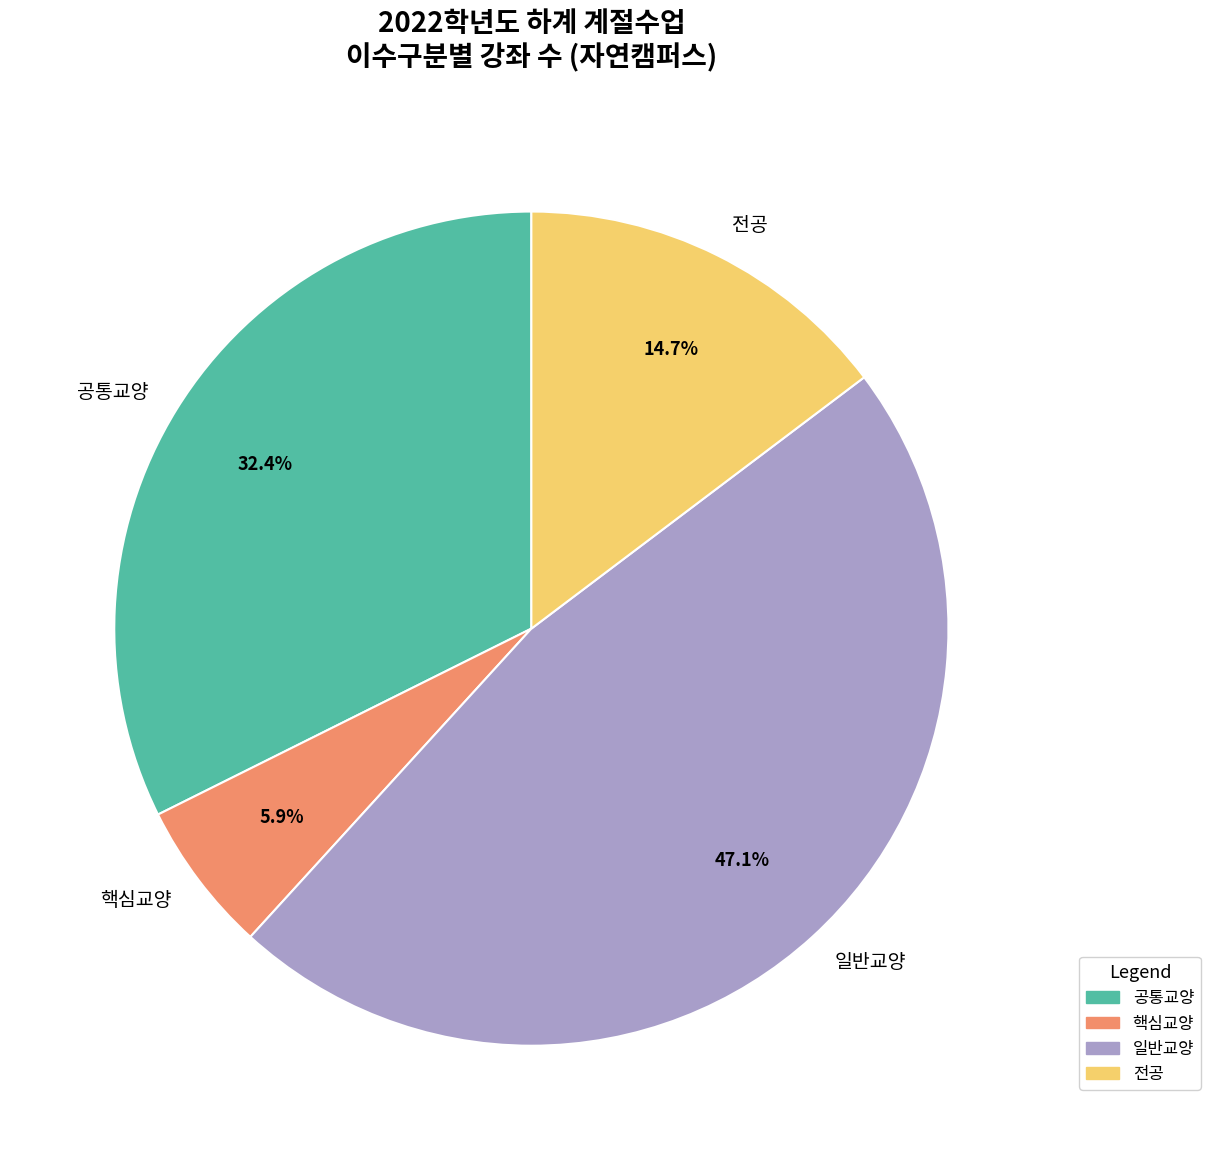

Is it true that 핵심교양 is 6% of the pie?

True